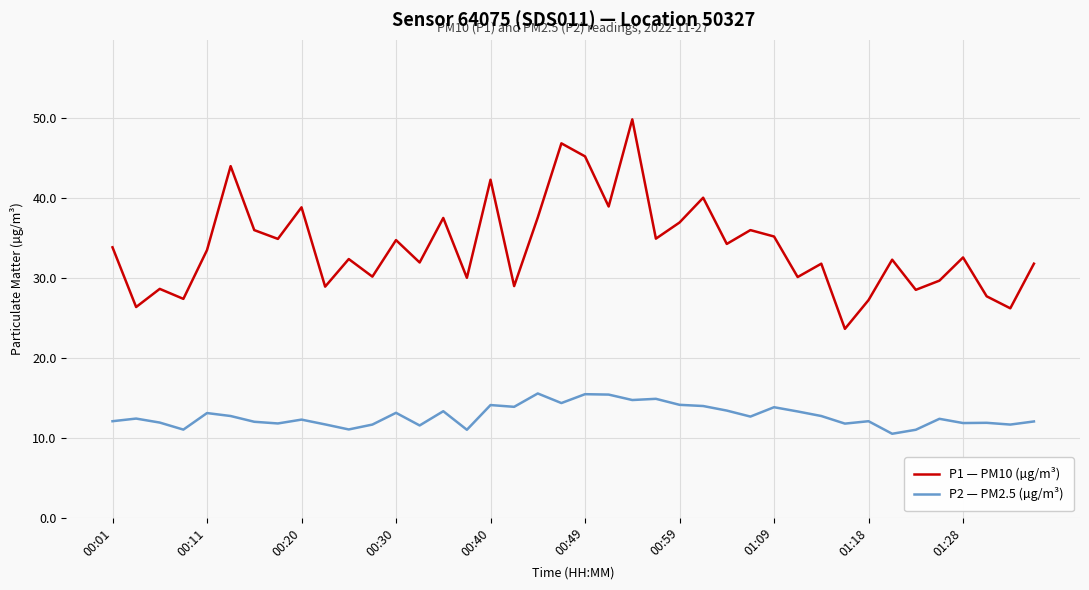

Which series has the largest total across all categories?

P1 — PM10 (µg/m³)